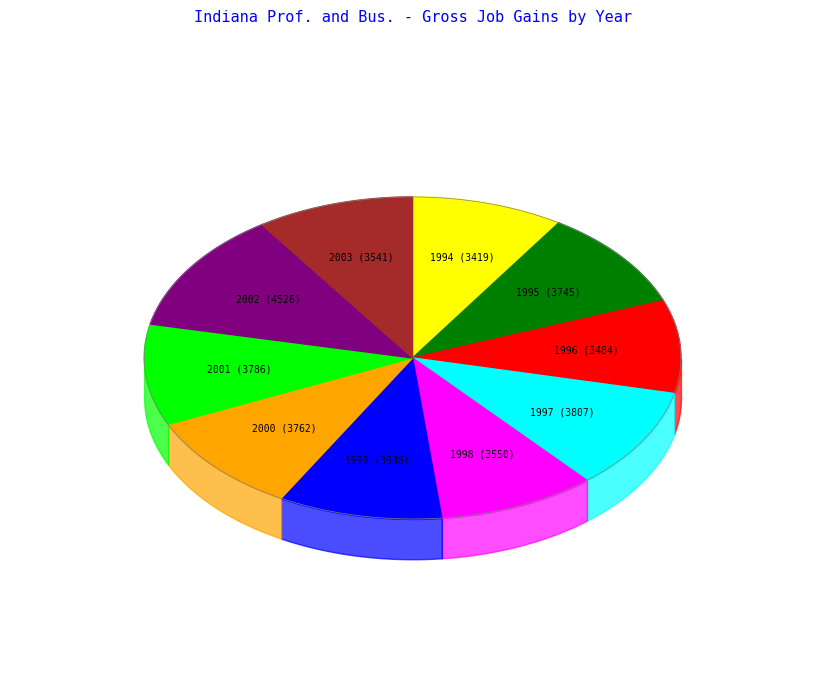

Approximately how many times larger is the value at 1998 compared to 1995?

0.9